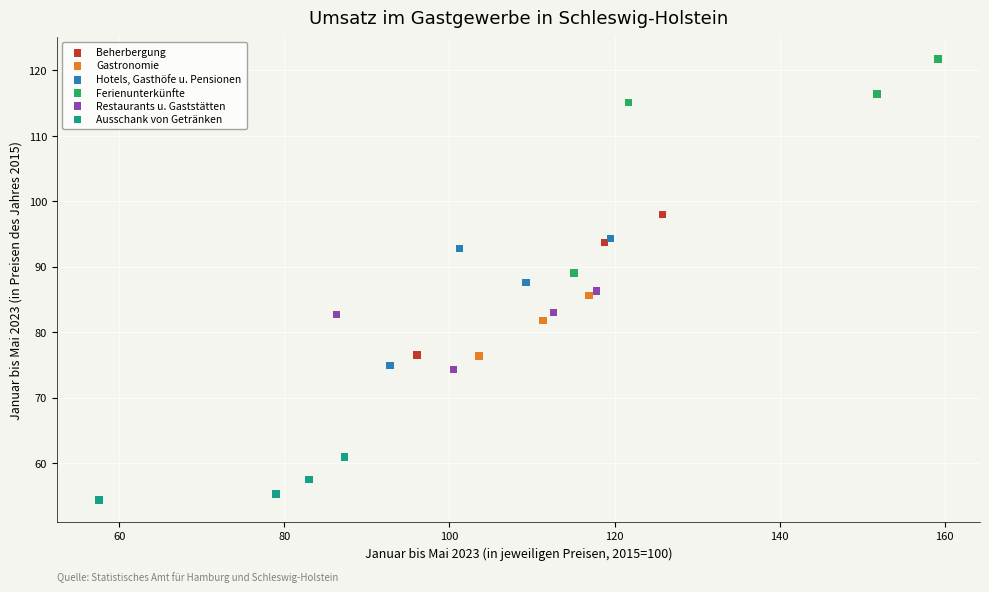

Which series reaches the maximum Y coordinate?

Ferienunterkünfte